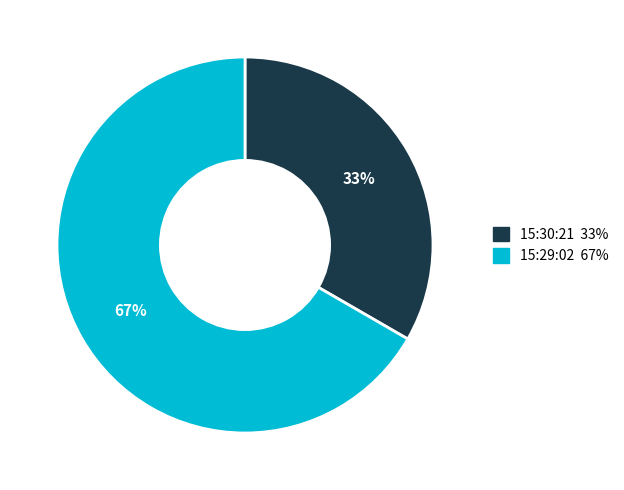

Do 15:29:02 and 15:30:21 together represent more than half of the pie?

Yes